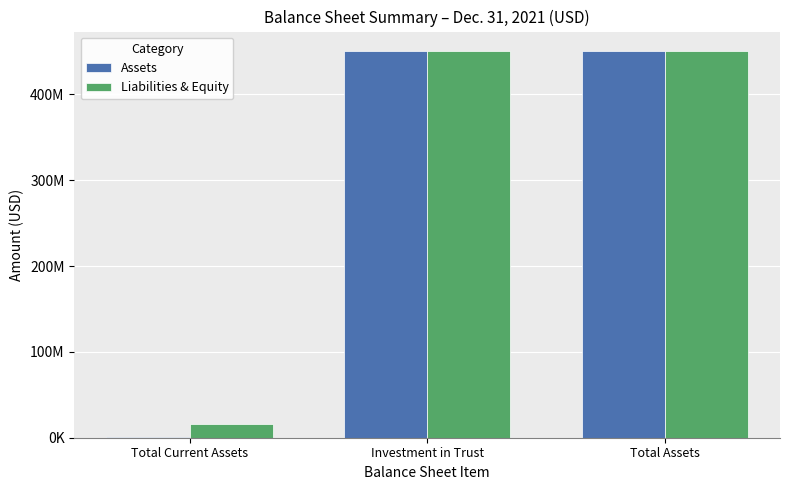

Does the chart contain stacked bars?

No